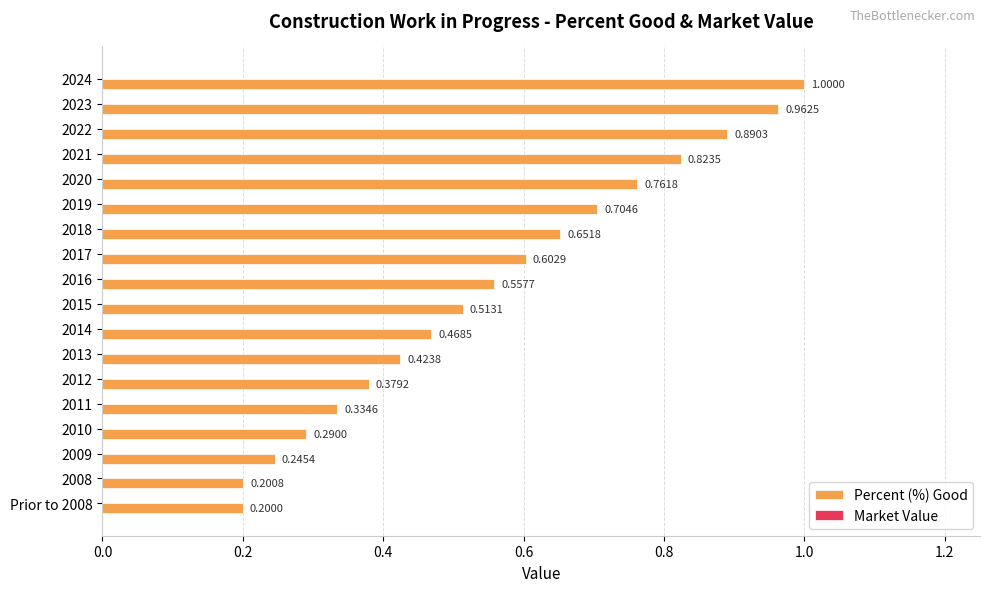

What is the change in value from 2023 to 2019?

-0.3